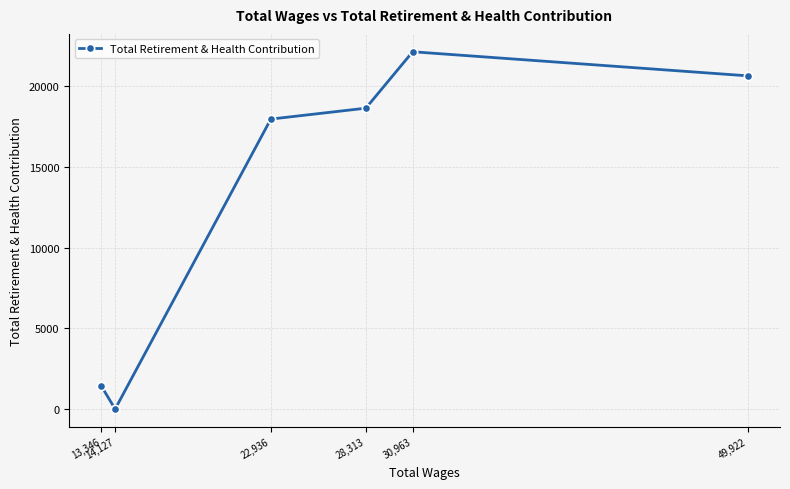

How many points are higher than both their immediate neighbors (excluding endpoints)?

1